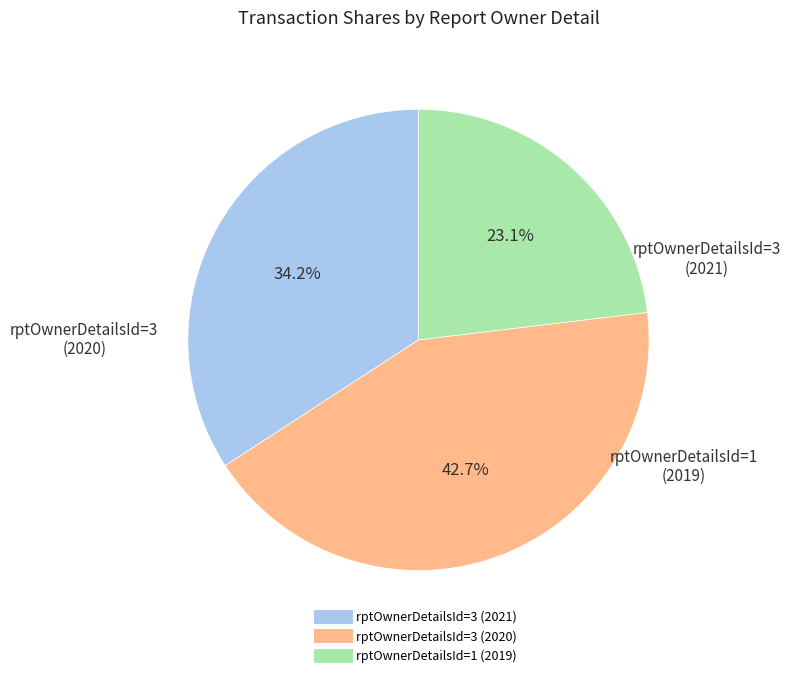

To the nearest percent, what is the difference between the largest and smallest slice percentages?

20%